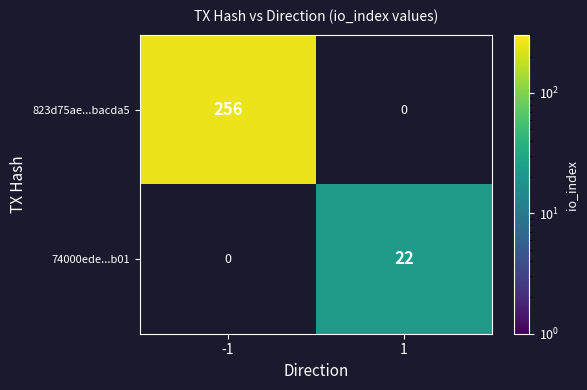

The value of 823d75ae...bacda5 at -1 is 256. True or false?

True